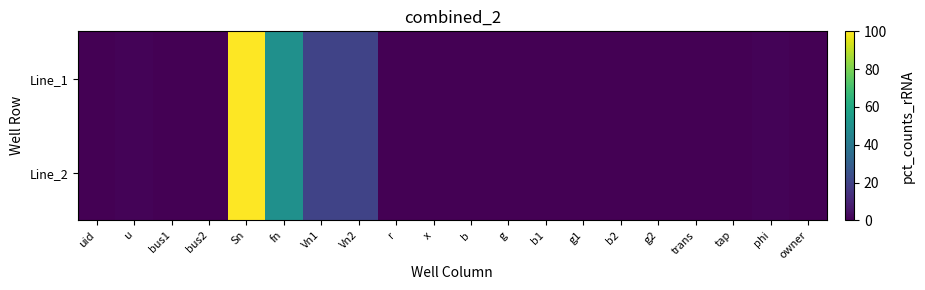

Reading left to right, transcribe all the data shown in this chart.

Line_1: uid=0.0	u=1.0	bus1=0.0	bus2=0.0	Sn=100.0	fn=50.0	Vn1=20.0	Vn2=20.0	r=0.0	x=0.2	b=0.0	g=0.0	b1=0.0	g1=0.0	b2=0.0	g2=0.0	trans=0.0	tap=0.0	phi=1.0	owner=0.0
Line_2: uid=0.0	u=1.0	bus1=0.0	bus2=0.0	Sn=100.0	fn=50.0	Vn1=20.0	Vn2=20.0	r=0.0	x=0.2	b=0.0	g=0.0	b1=0.0	g1=0.0	b2=0.0	g2=0.0	trans=0.0	tap=0.0	phi=1.0	owner=0.0